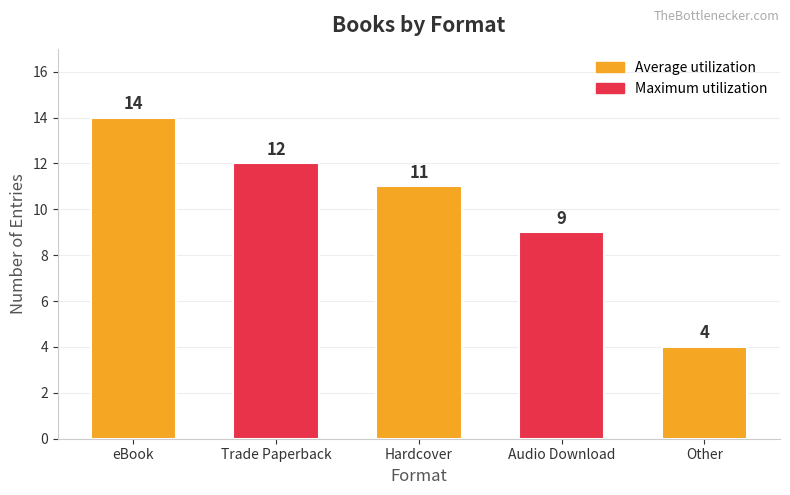

Which has a higher value, Trade Paperback or Hardcover?

Trade Paperback